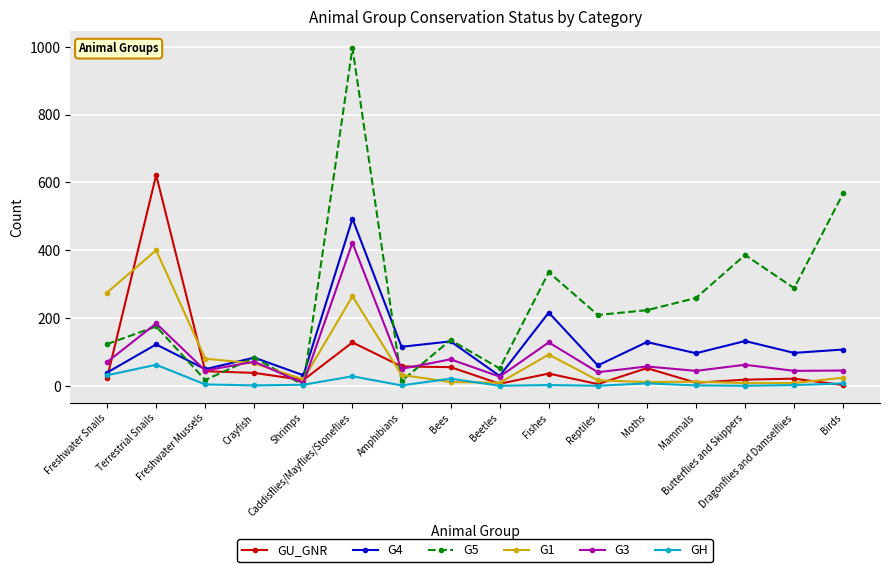

At which label is GU_GNR closest to 312?

Caddisflies/Mayflies/Stoneflies